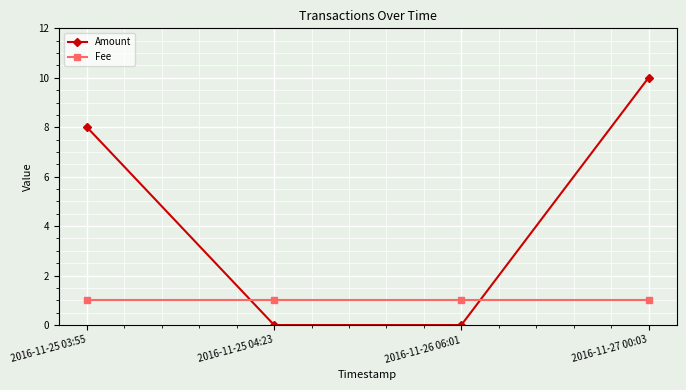

List the series in order of their peak value, highest first.

Amount, Fee